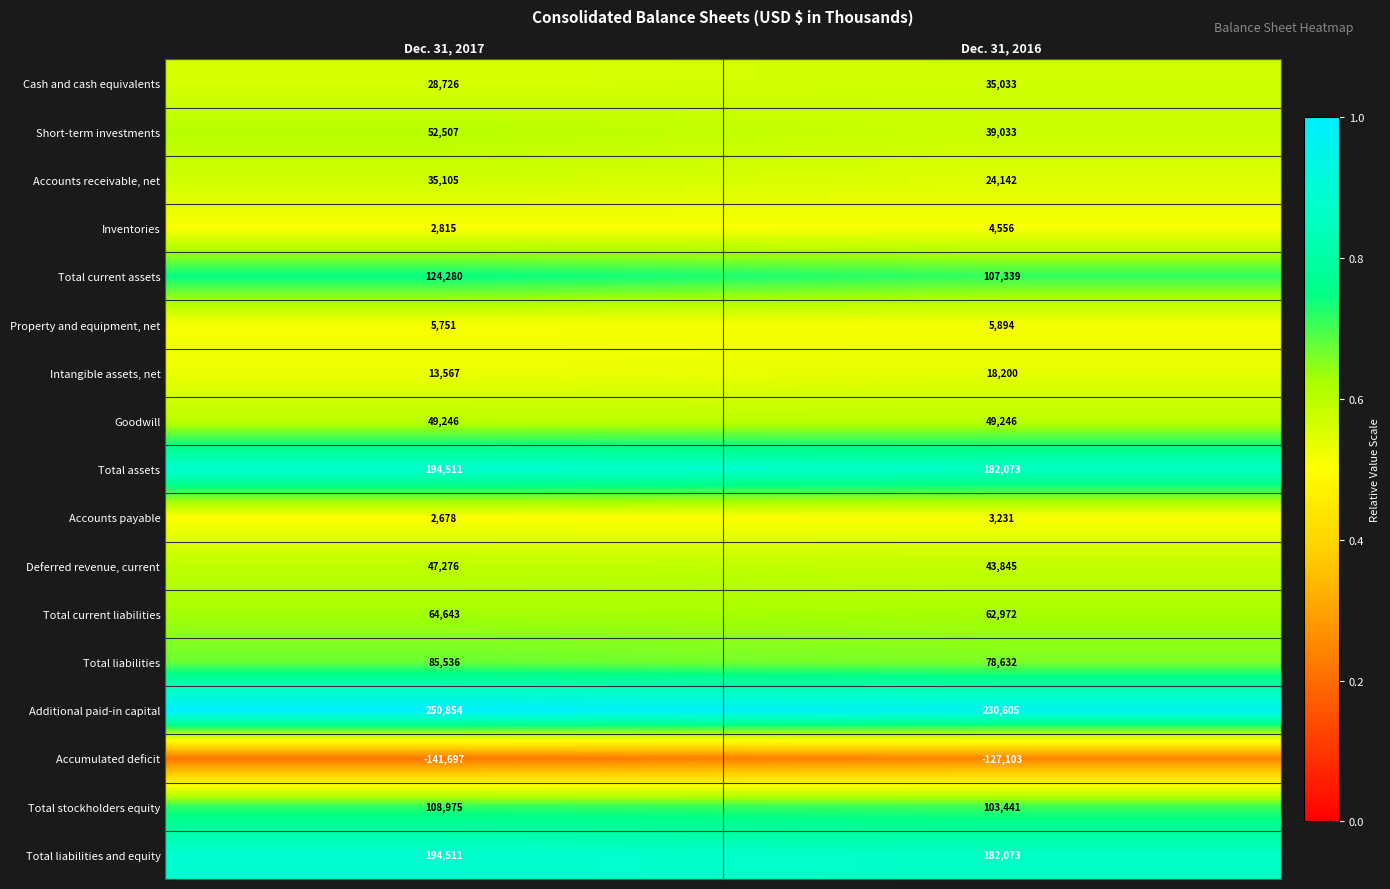

Which series has the largest range (max minus min)?

Additional paid-in capital